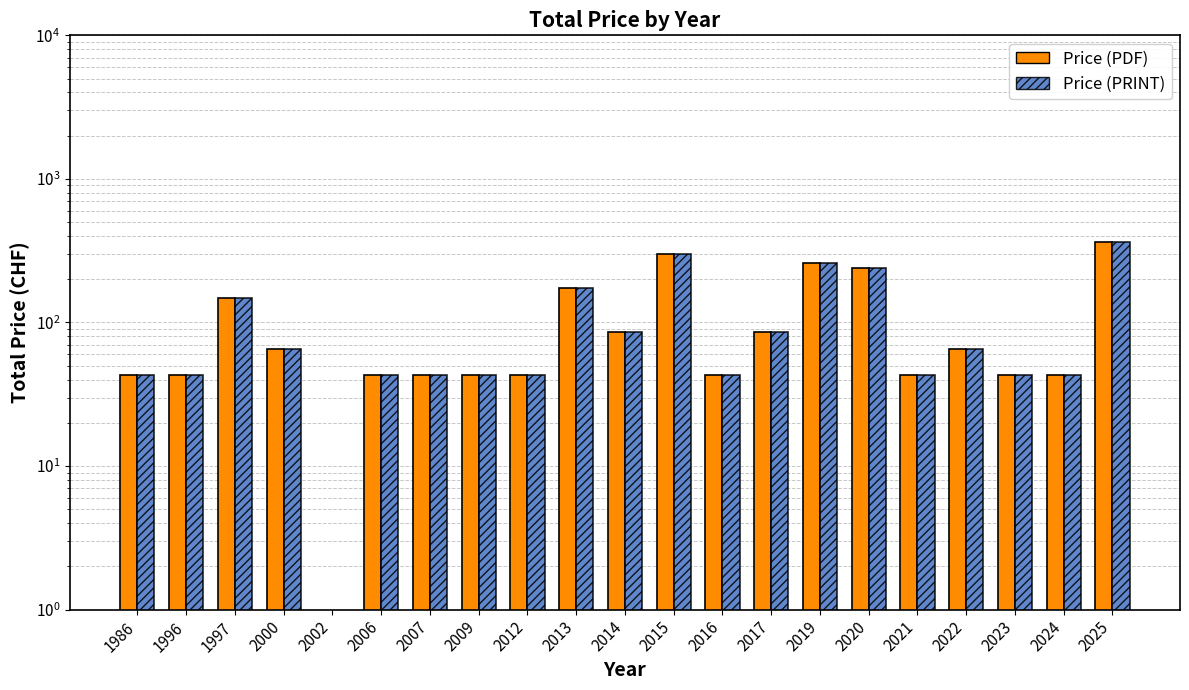

What is the difference between the Price (PRINT) values at 2022 and 2023?

22